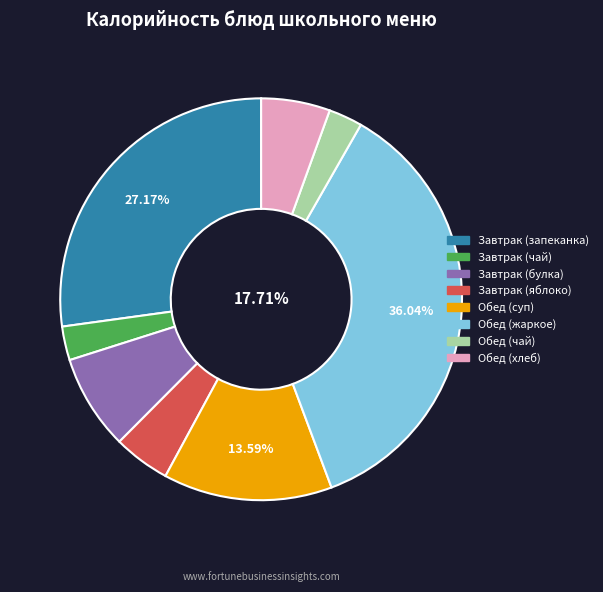

True or false: Обед (суп) accounts for 14% of the total.

True